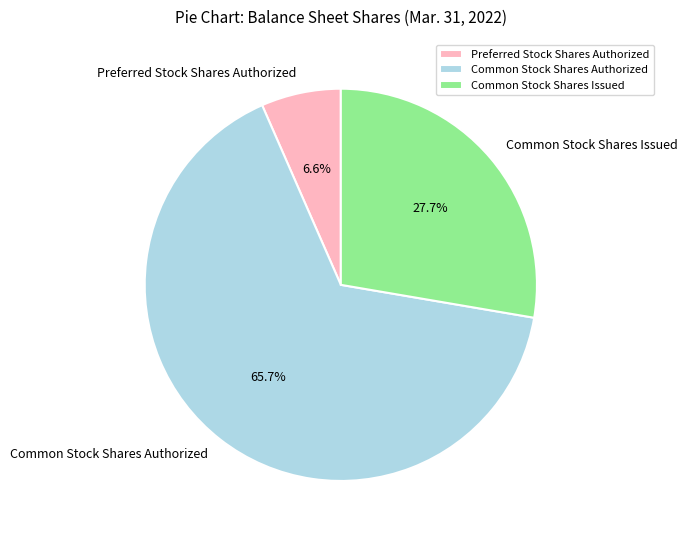

Does any single category account for the majority?

Yes